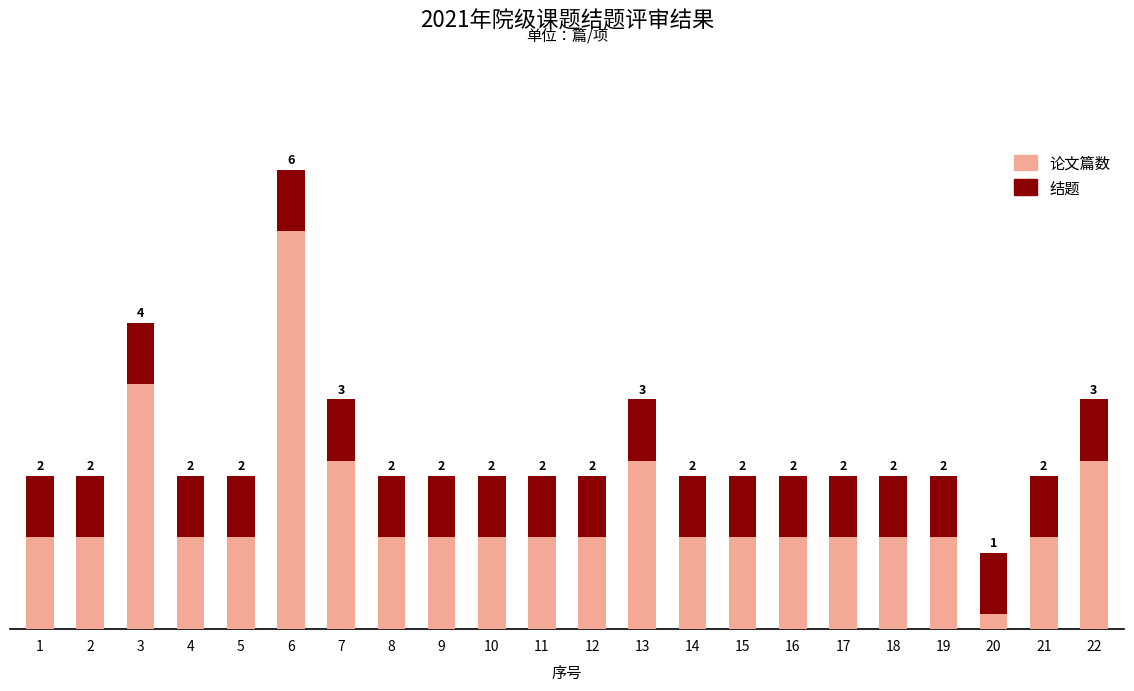

How many categories are shown in the chart?

22